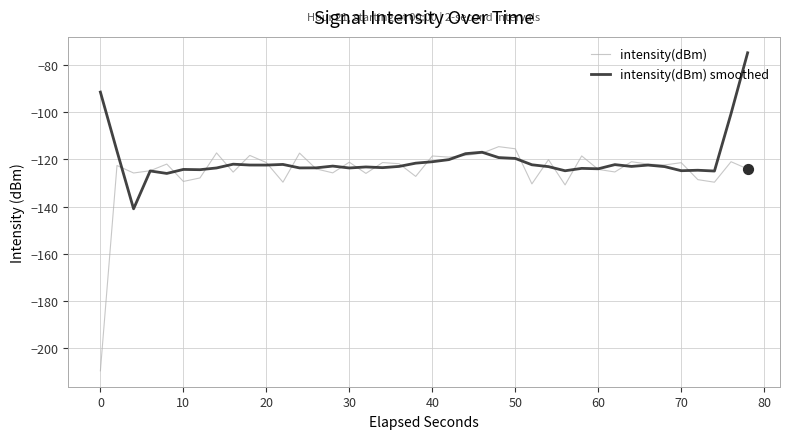

Which series has the largest range (max minus min)?

intensity(dBm)